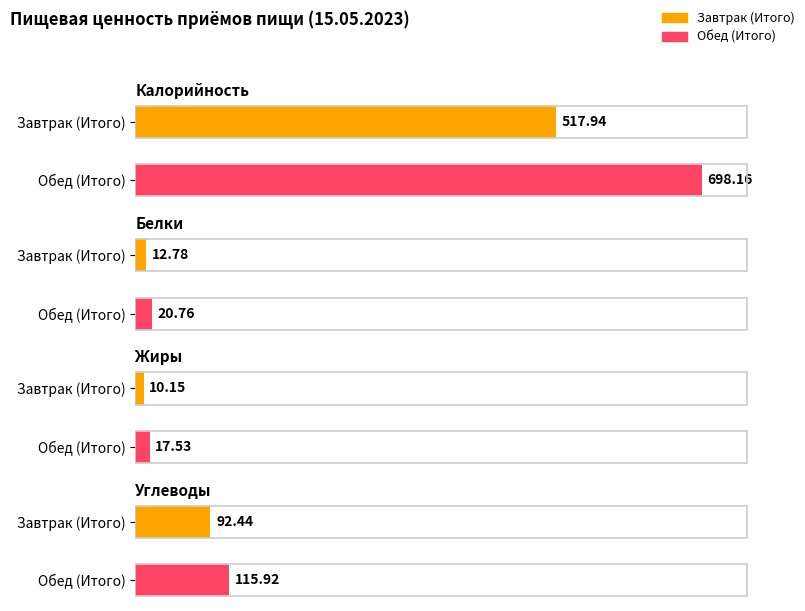

What is the maximum value shown in the chart?

698.2